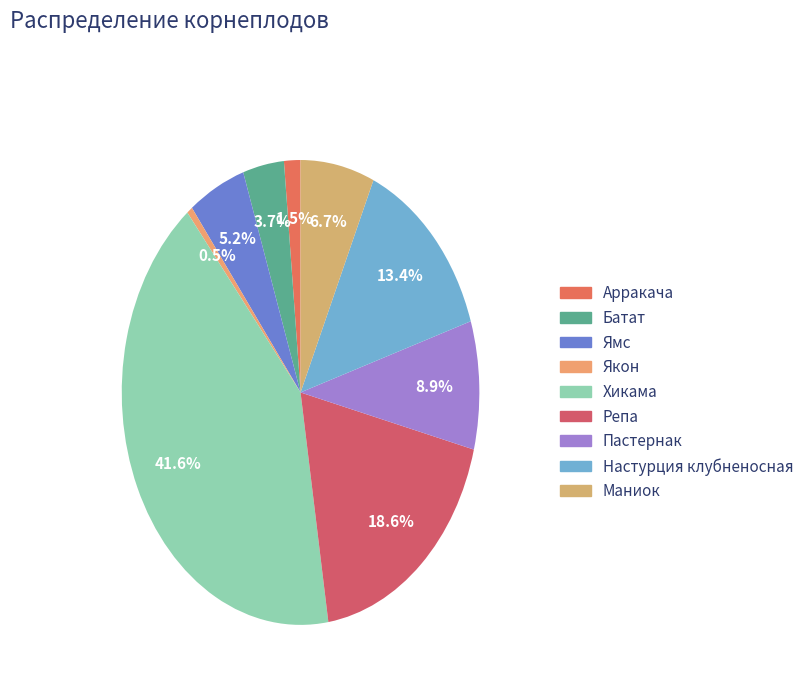

To the nearest percent, what is the average slice percentage?

11%